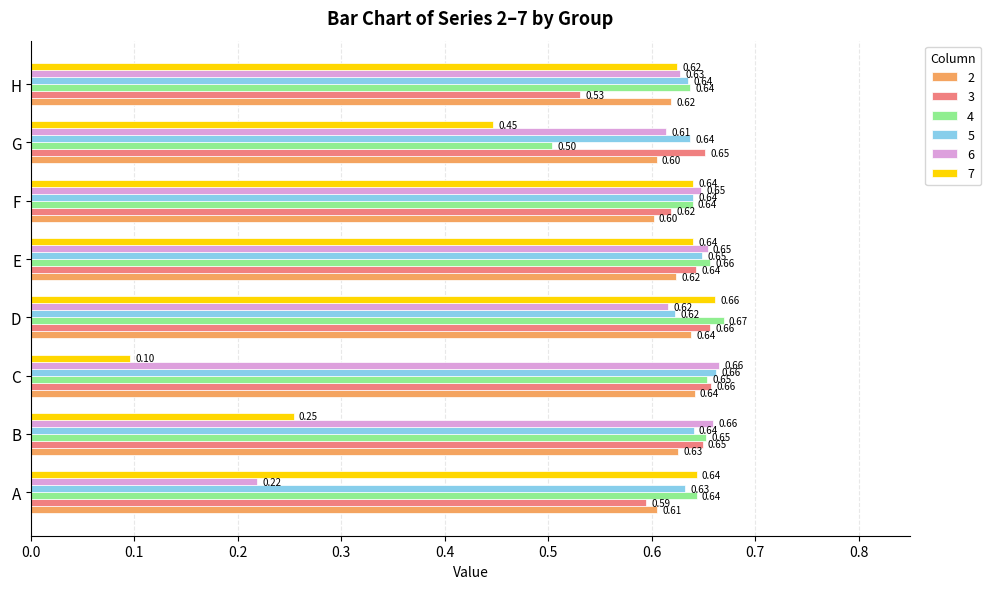

At which label is 3 closest to 0?

H